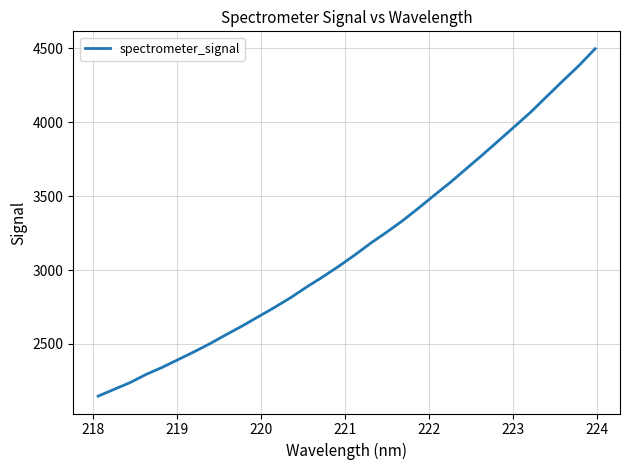

Is this an area chart (filled region under the line)?

No